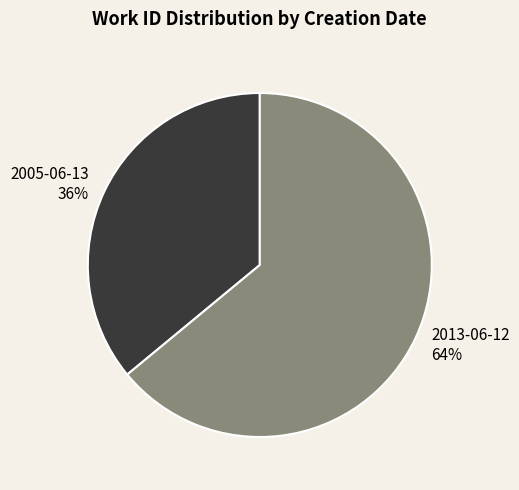

Is the sum of 2005-06-13 and 2013-06-12 greater than half?

Yes